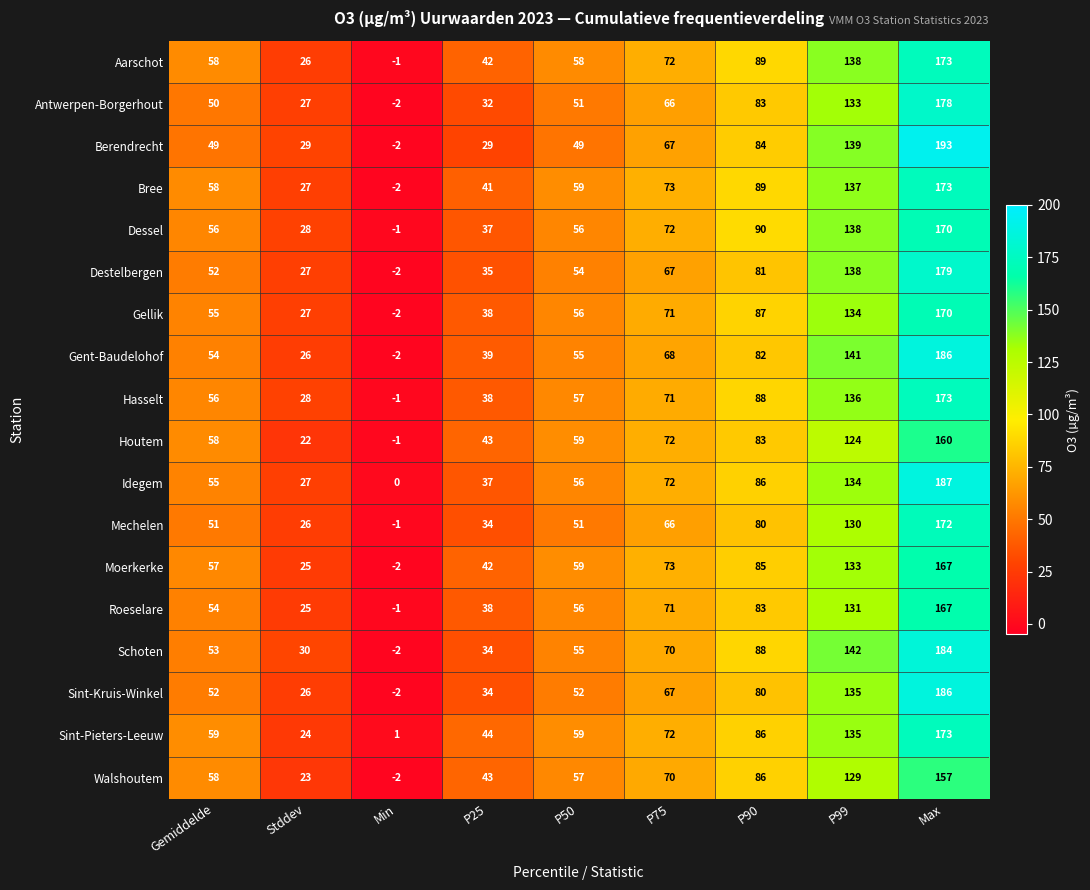

How many negative values does the Antwerpen-Borgerhout series have?

1